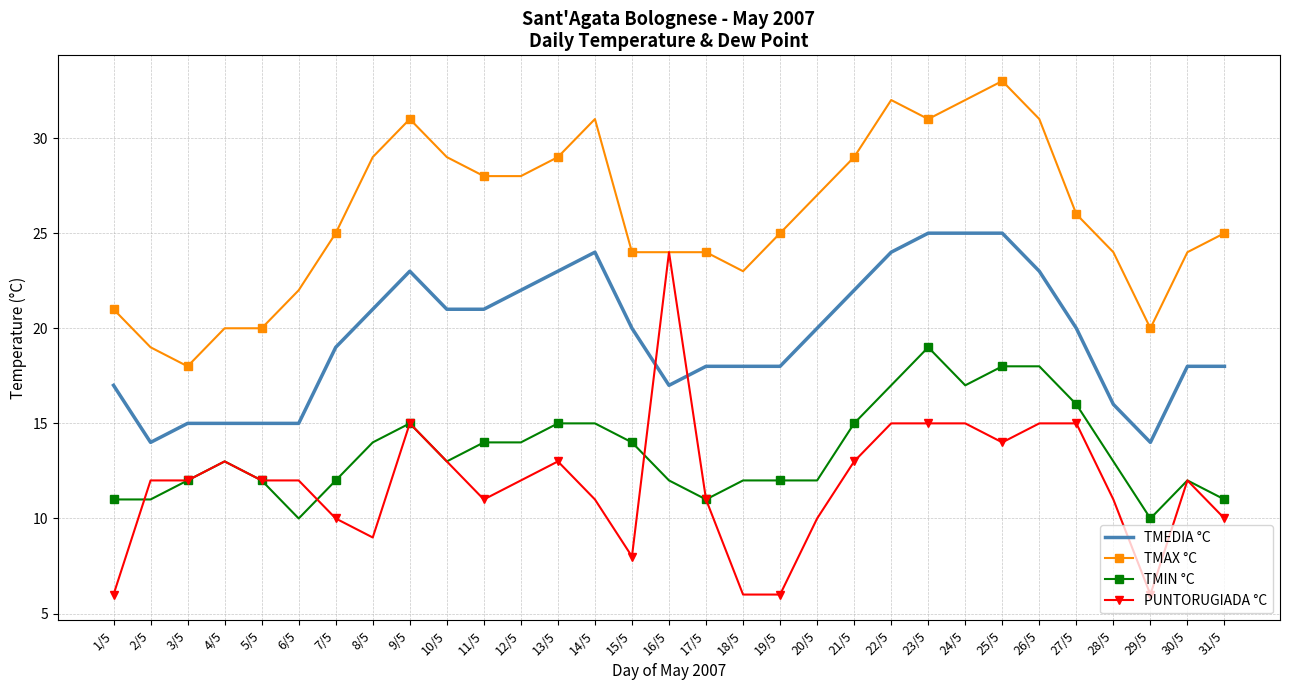

True or false: TMEDIA °C and TMAX °C intersect in this chart.

False